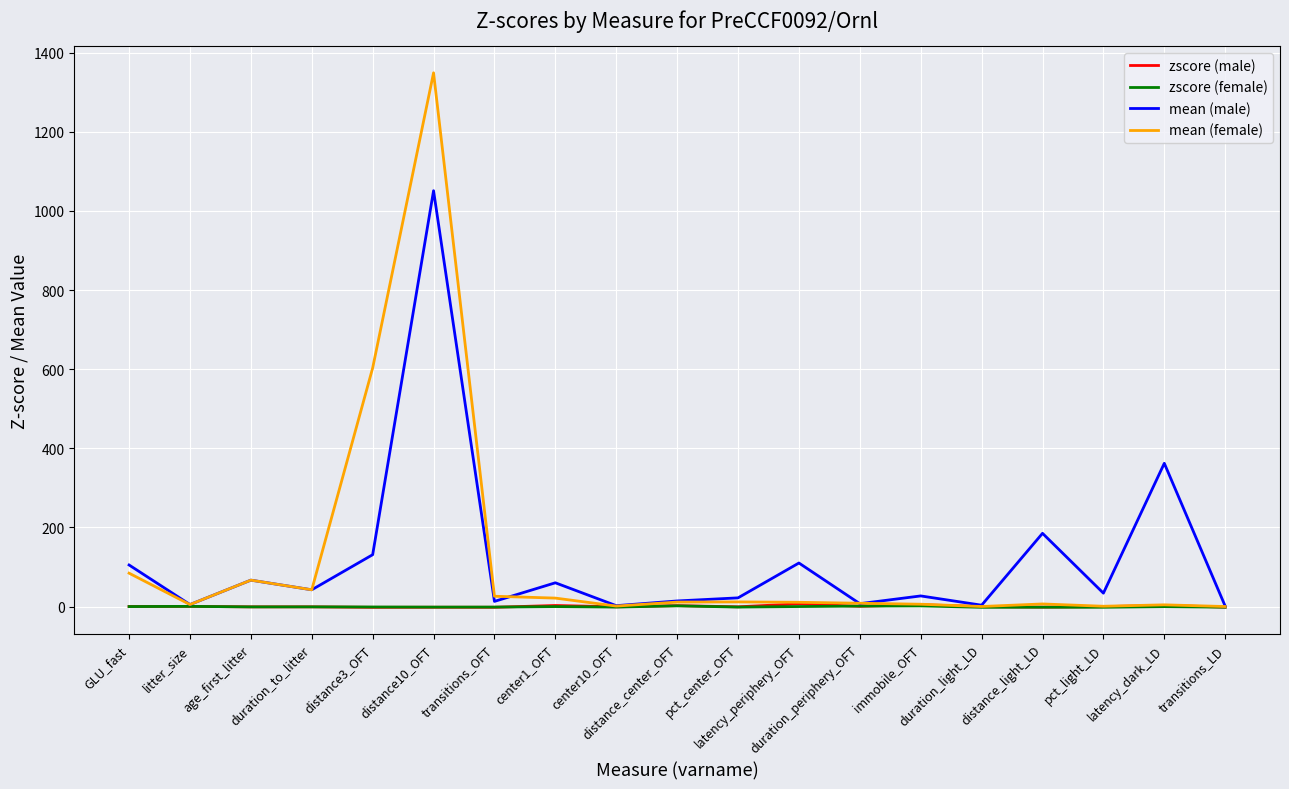

Which series has the widest spread of values?

mean (female)